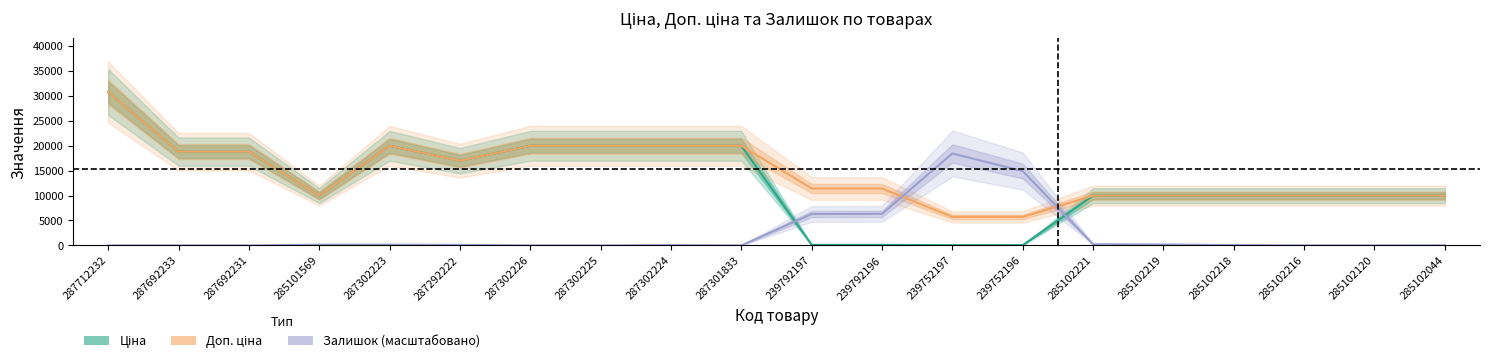

At which category does Ціна reach its first local peak?

287302223